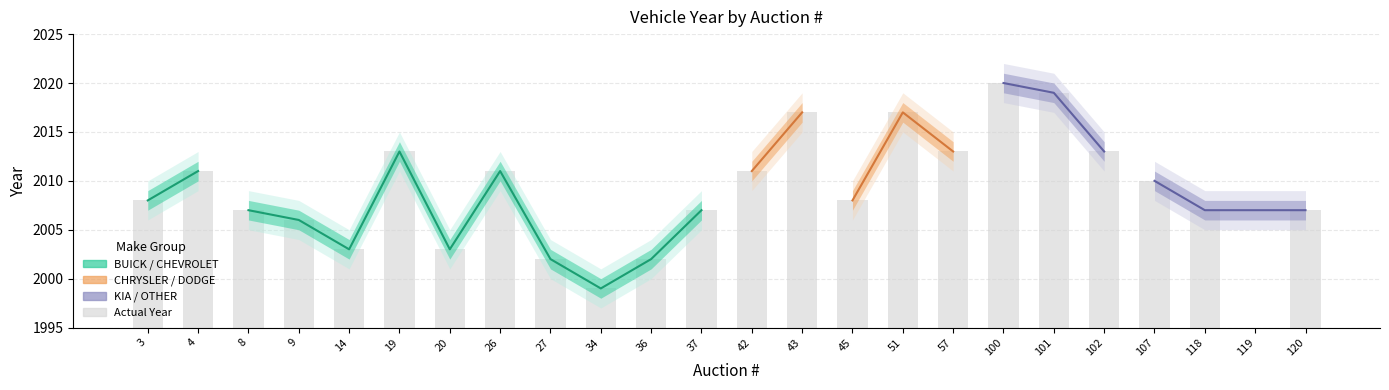

Which label corresponds to the largest value in the chart?

100